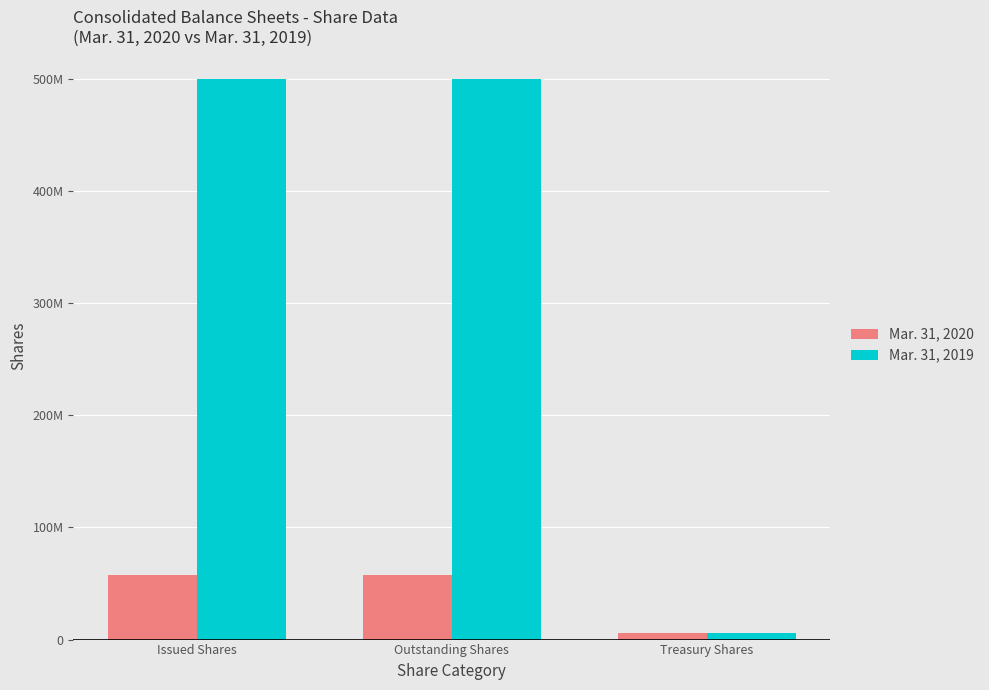

What is the difference between the second highest and minimum values in the Mar. 31, 2019 series?

493746495